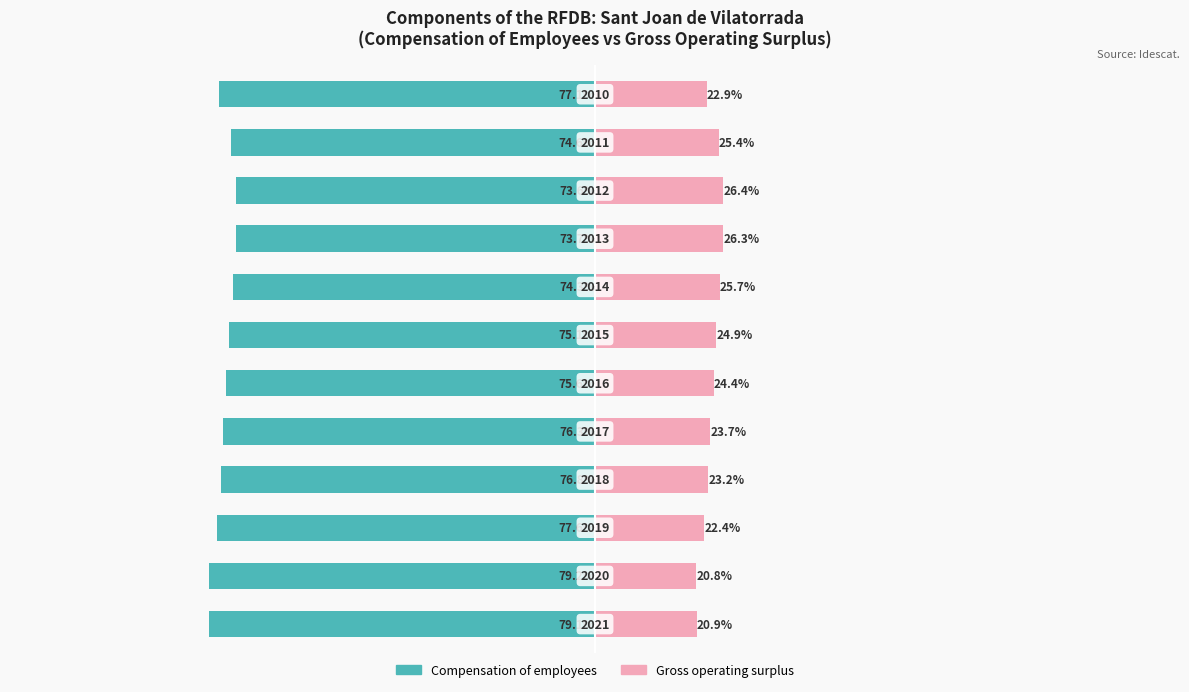

Reading left to right, list all the values displayed in this chart.

Compensation of employees: 0=-79.1	1=-79.2	2=-77.6	3=-76.8	4=-76.3	5=-75.6	6=-75.1	7=-74.3	8=-73.7	9=-73.6	10=-74.6	11=-77.1
Gross operating surplus: 0=20.9	1=20.8	2=22.4	3=23.2	4=23.7	5=24.4	6=24.9	7=25.7	8=26.3	9=26.4	10=25.4	11=22.9